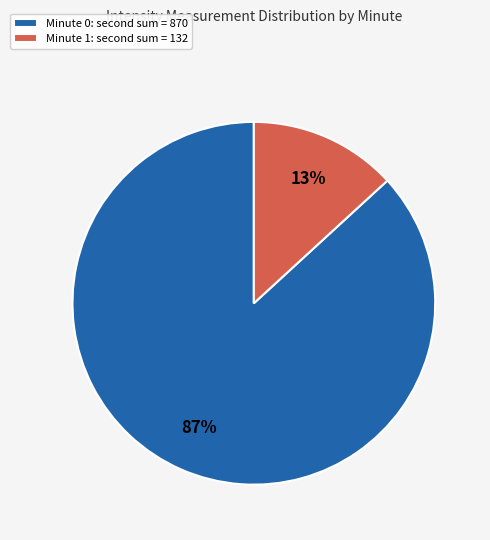

Rank the categories by value from lowest to highest.

Minute 1: second sum = 132, Minute 0: second sum = 870